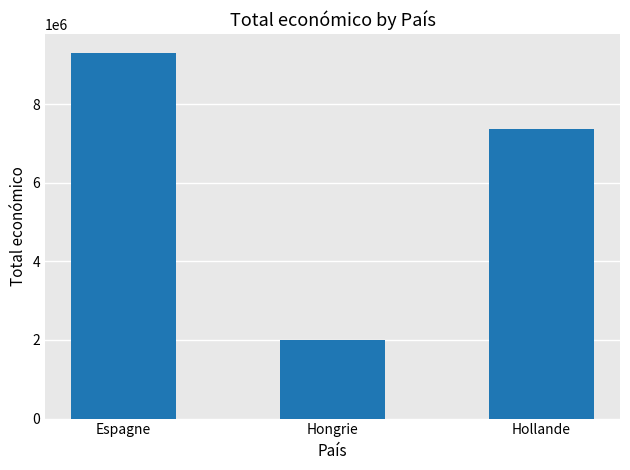

What is the label of the 1st bar from the left?

Espagne